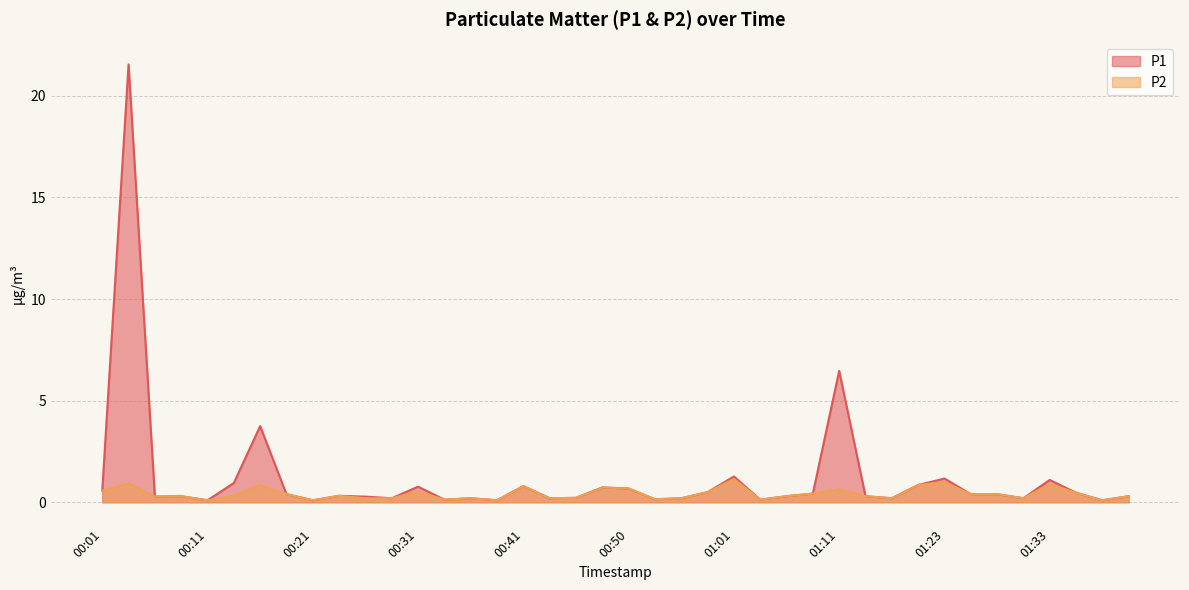

Is it true that P2 equals 0.1 at 01:36?

False